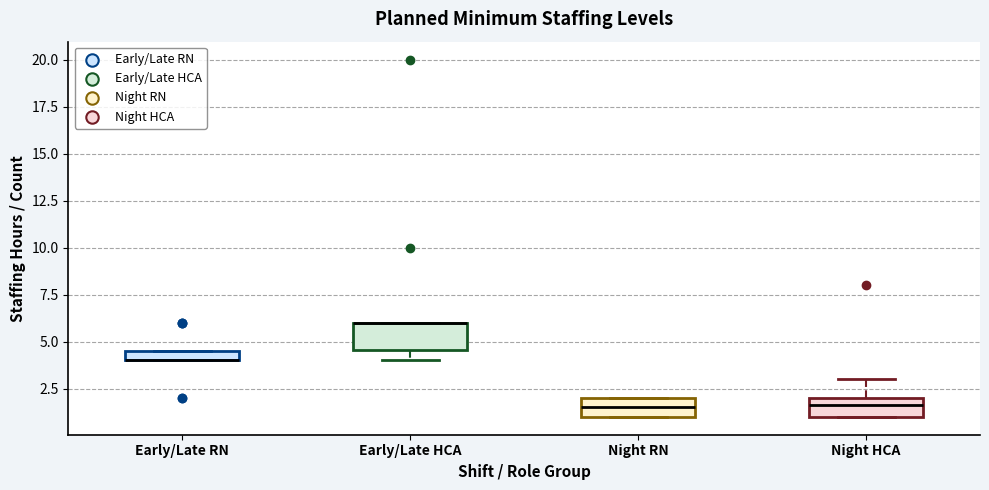

Where is the upper edge of the box for Night HCA on the y-axis? The values are not printed on the chart, so give them approximately, as read against the axis.

2.0